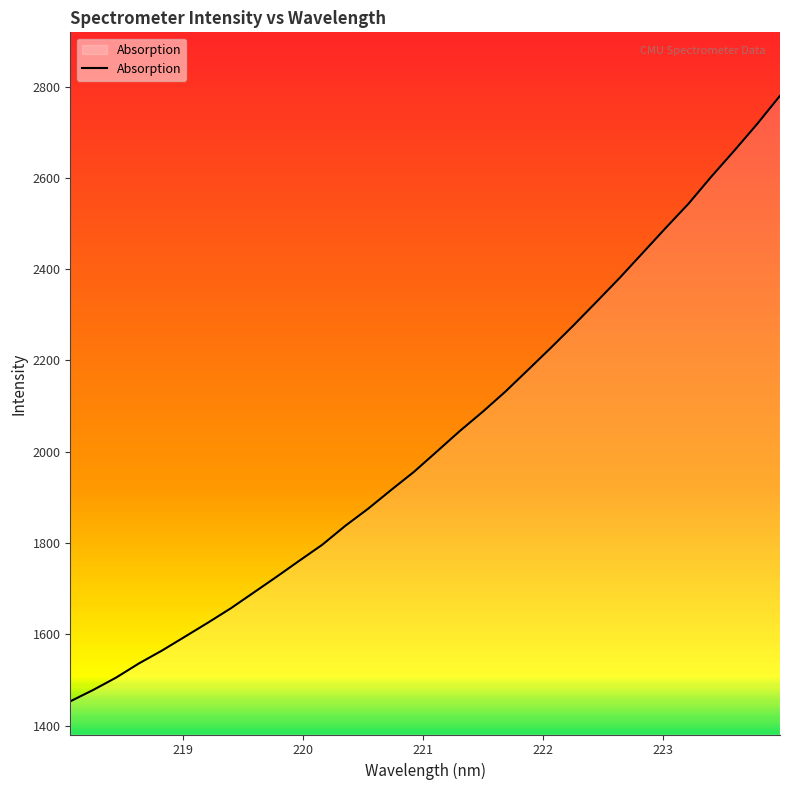

What is the minimum value shown in the chart?

1453.1